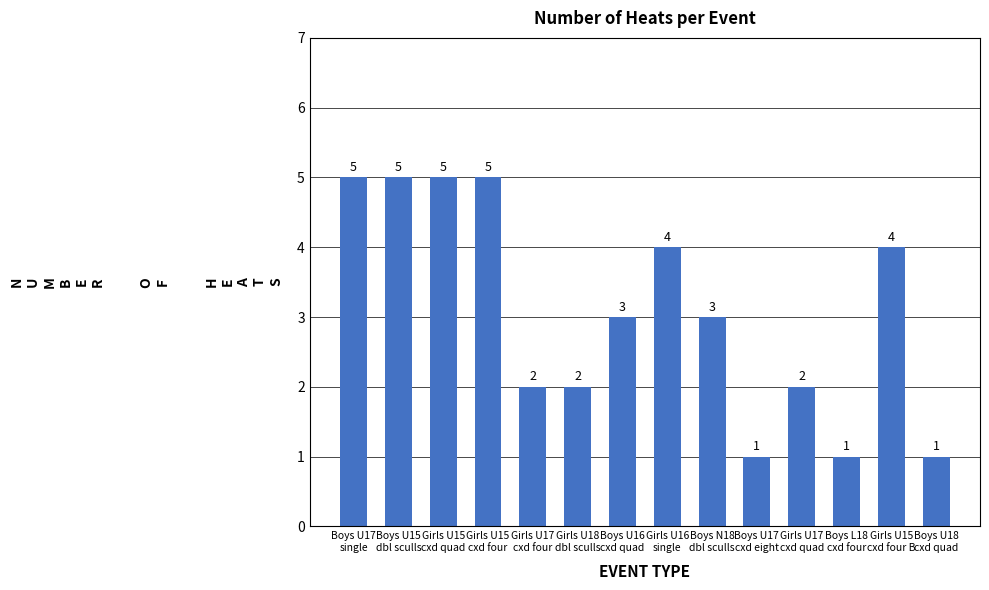

What is the minimum value shown in the chart?

1